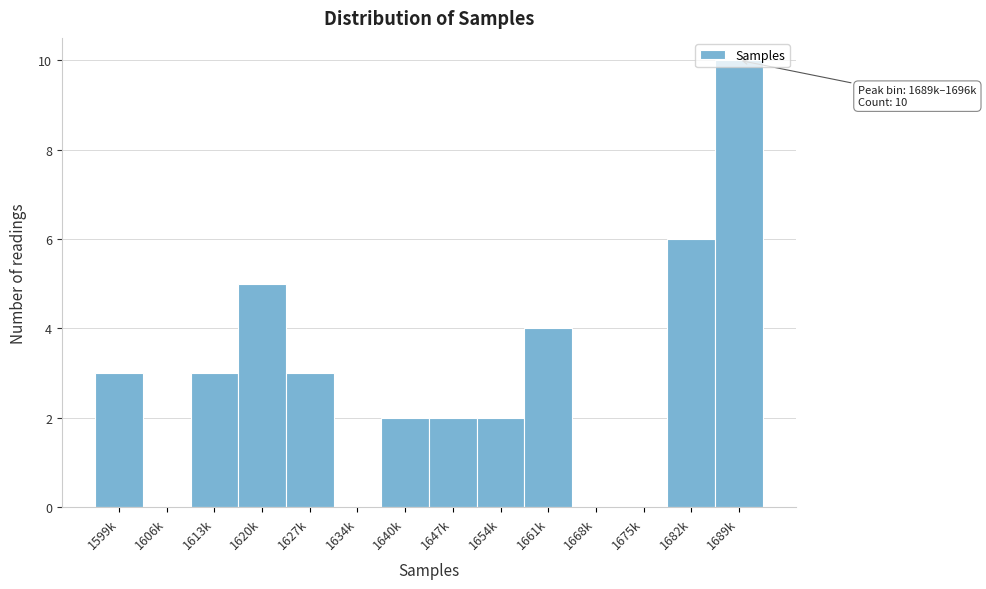

What is the sum of all values?

40